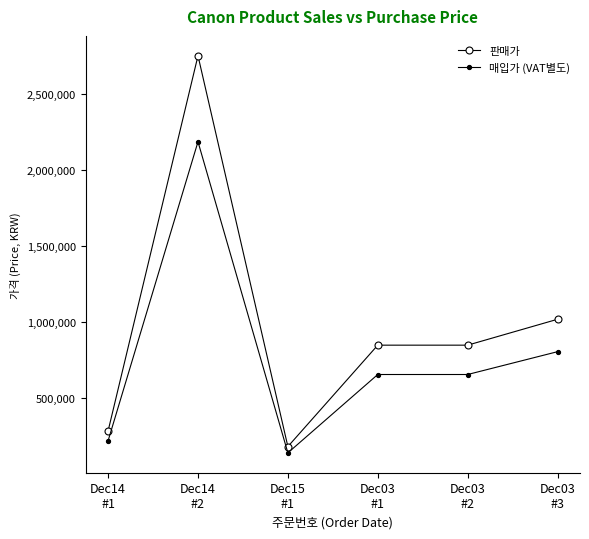

How many lines are shown in the chart?

2